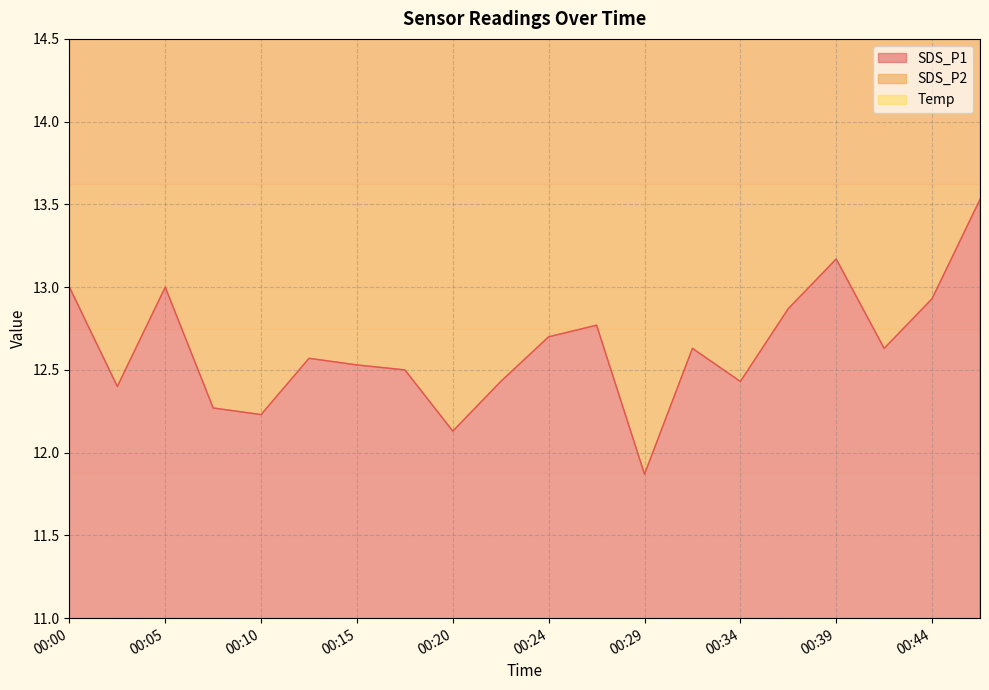

The value of SDS_P1 at 00:44 is 12.9. True or false?

True